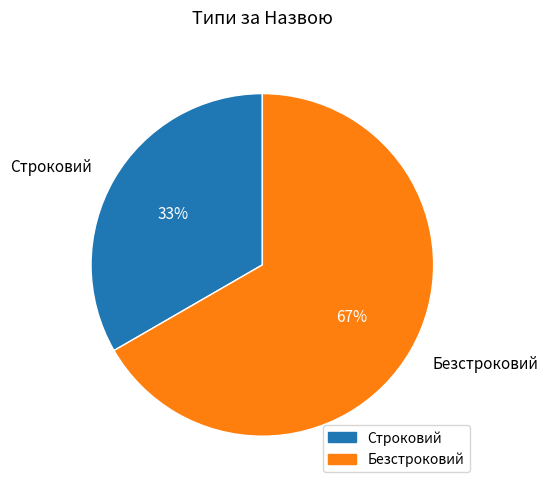

How many segments does this pie chart have?

2